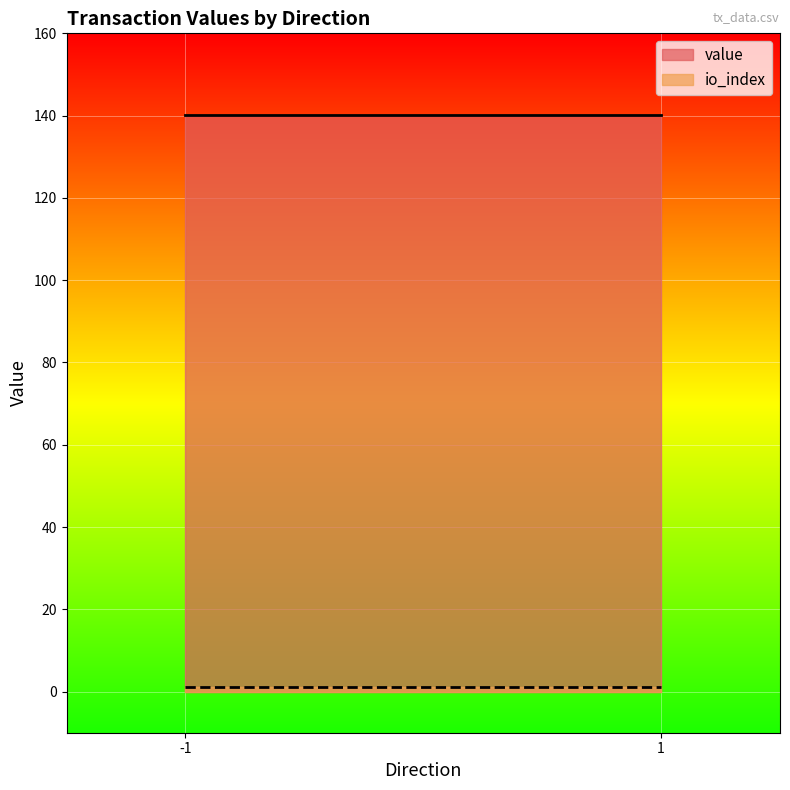

Between -1 and -1, which is larger?

-1